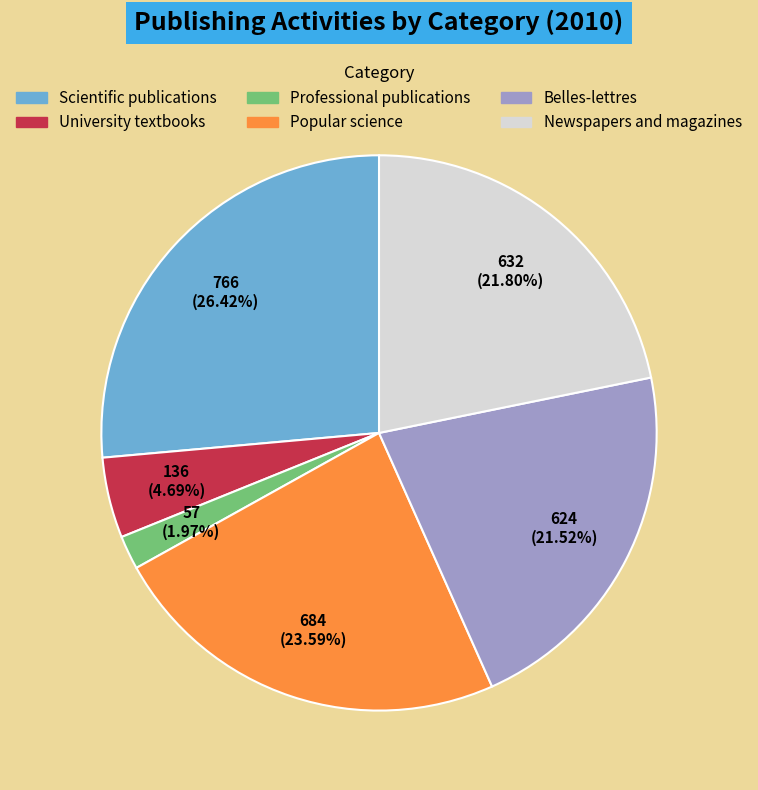

Is there a majority slice in this chart?

No